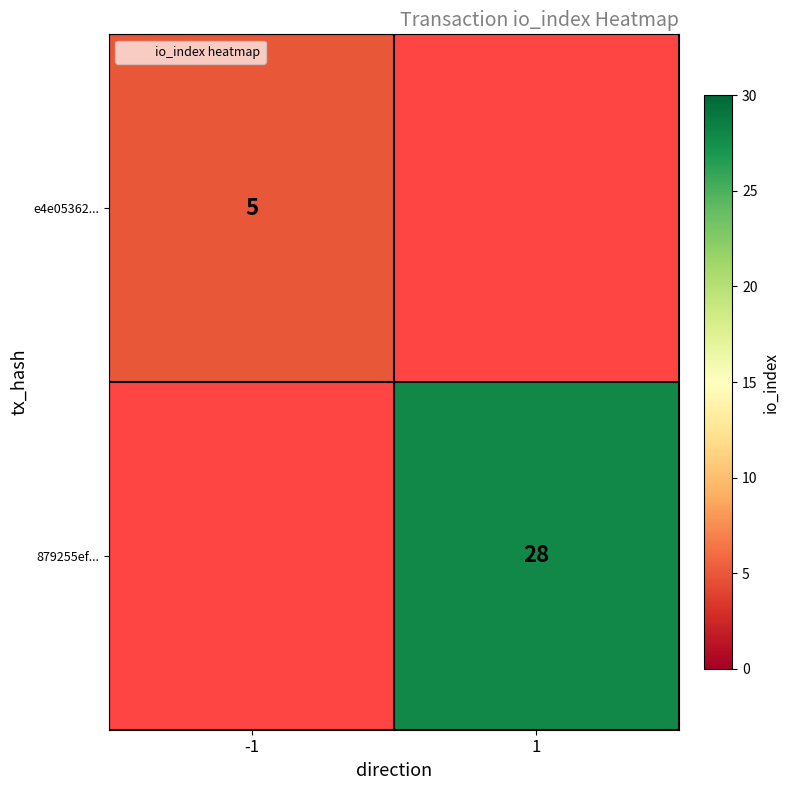

How many categories are shown in the chart?

2